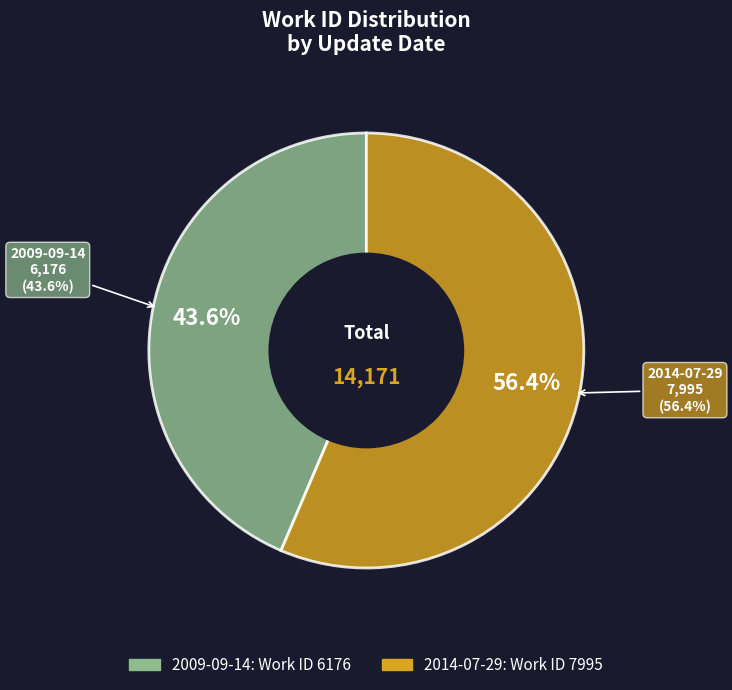

To the nearest percent, what is the difference between the largest and smallest slice percentages?

13%